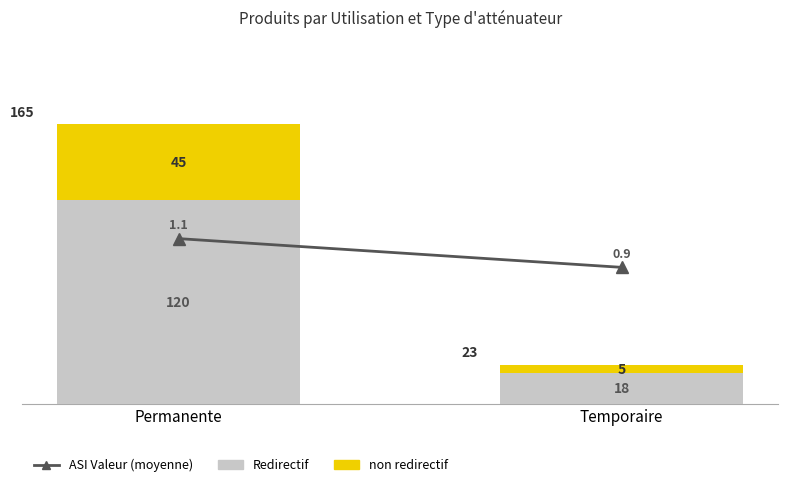

The value of ASI Valeur (moyenne) at Temporaire is 1.5. True or false?

False